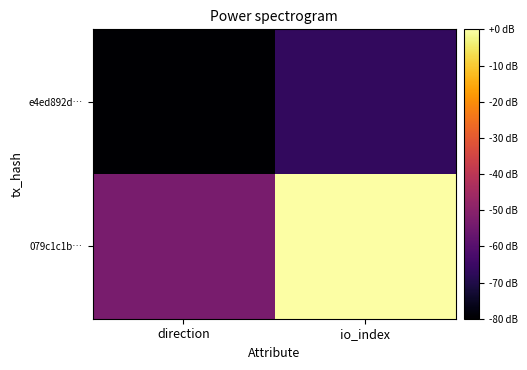

What is the total value across all series at io_index?

-66.7